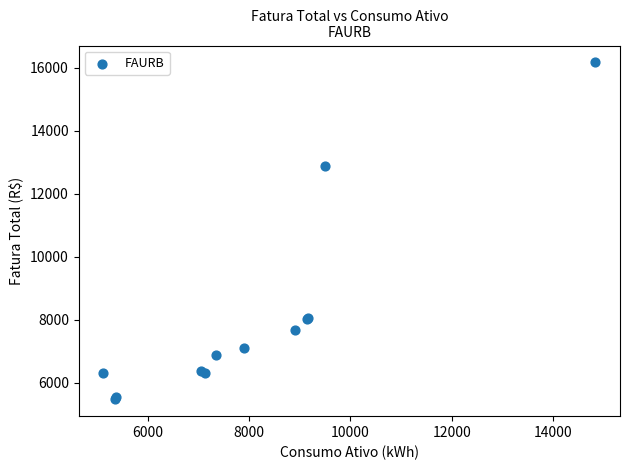

What Y value in the scatter plot is closest to 10827?

12883.7